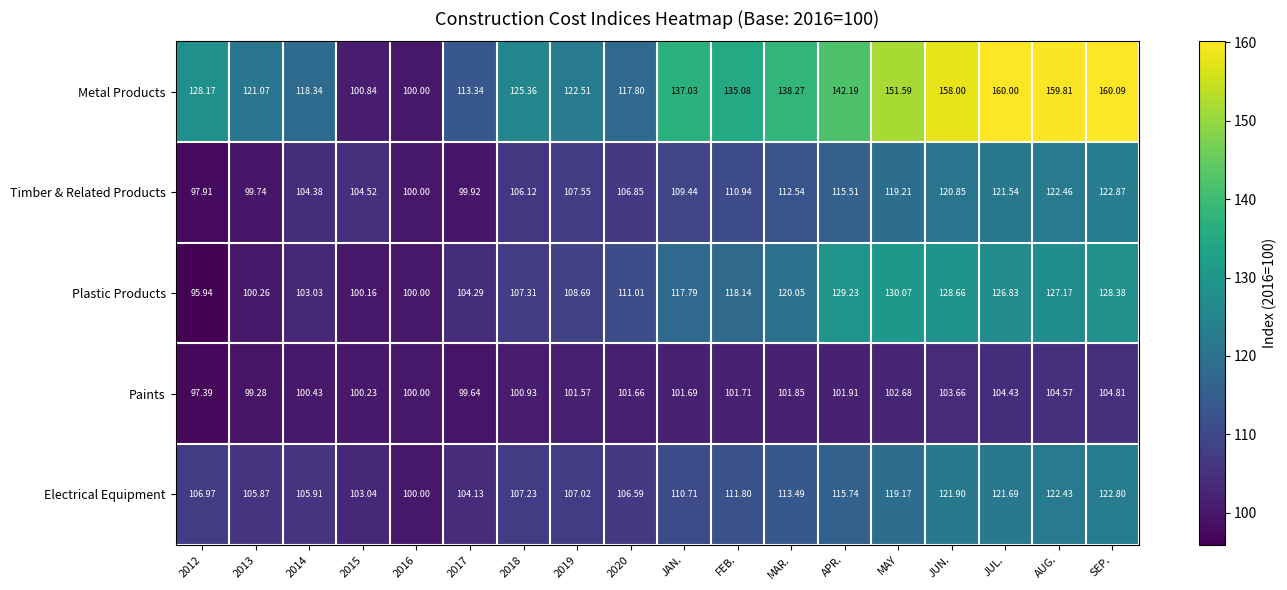

At which label does Metal Products reach its peak?

SEP.